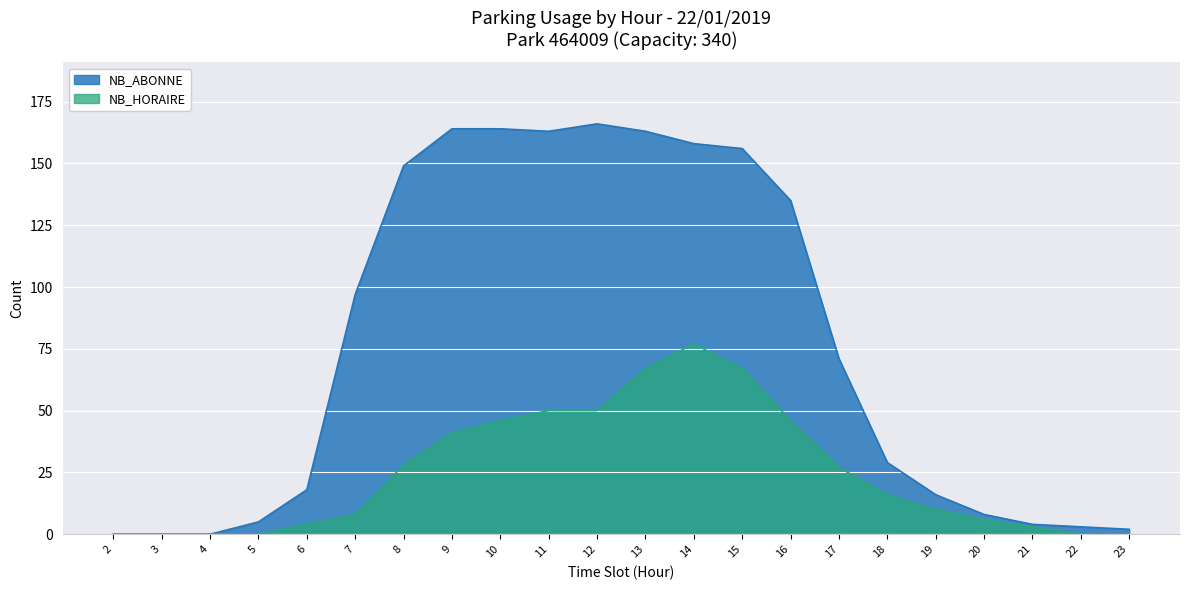

Rank the series at 17 from lowest to highest value.

NB_HORAIRE, NB_ABONNE